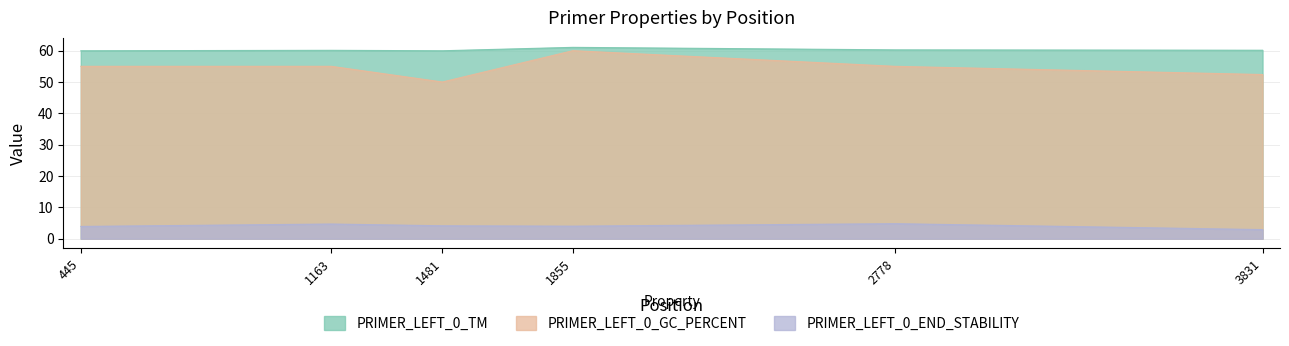

What are all the series names shown in the legend?

PRIMER_LEFT_0_TM, PRIMER_LEFT_0_GC_PERCENT, PRIMER_LEFT_0_END_STABILITY